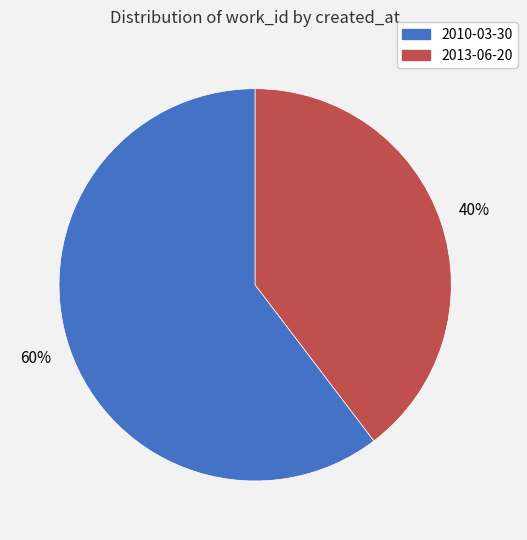

To the nearest percent, what is the combined percentage of 2013-06-20 and 2010-03-30?

100%